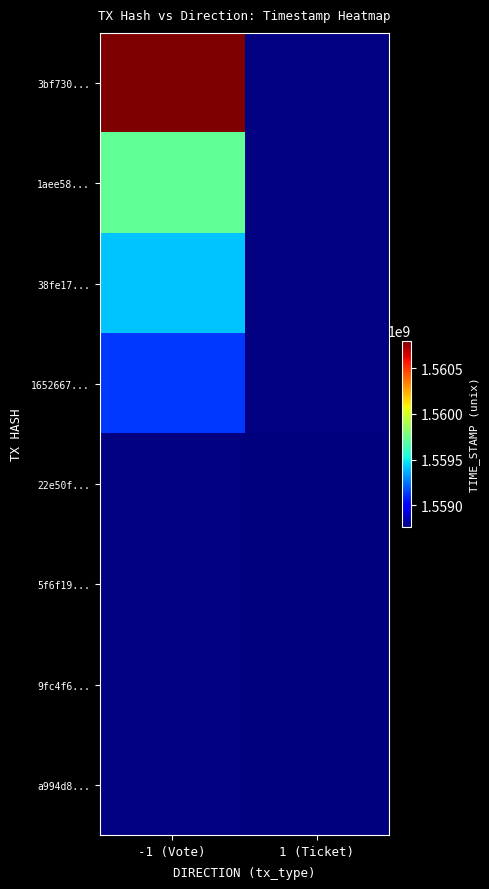

True or false: 22e50f... has a value of 1558760944.0 at 1 (Ticket).

True